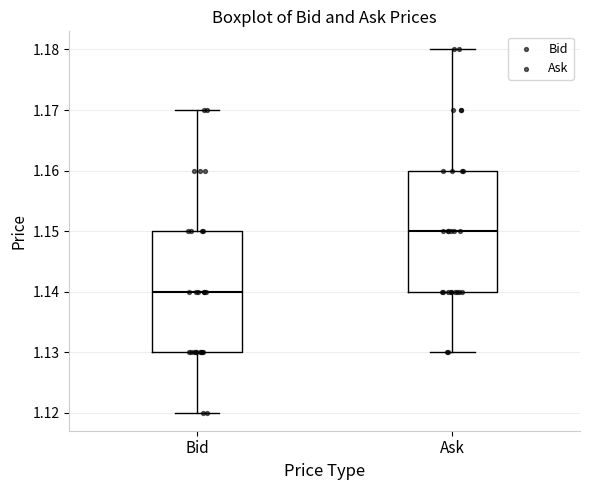

Reading left to right, transcribe this box plot: for each box, give where its median line is, the range the box spans, and where its two whiskers end, as read against the y-axis. The values are not printed on the chart, so give them approximately, as read against the axis.

Bid: median 1.14, box 1.13 to 1.15, whiskers 1.12 to 1.17
Ask: median 1.15, box 1.14 to 1.16, whiskers 1.13 to 1.18